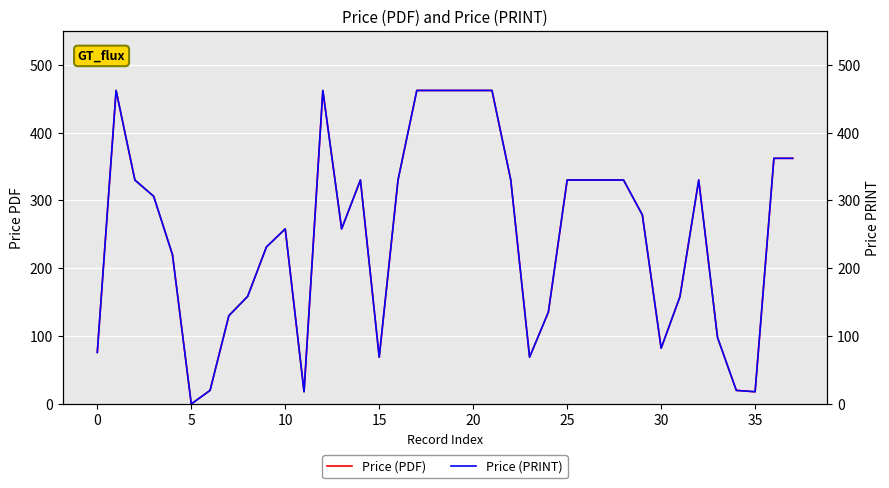

What is the label of the 18th point from the left?

17